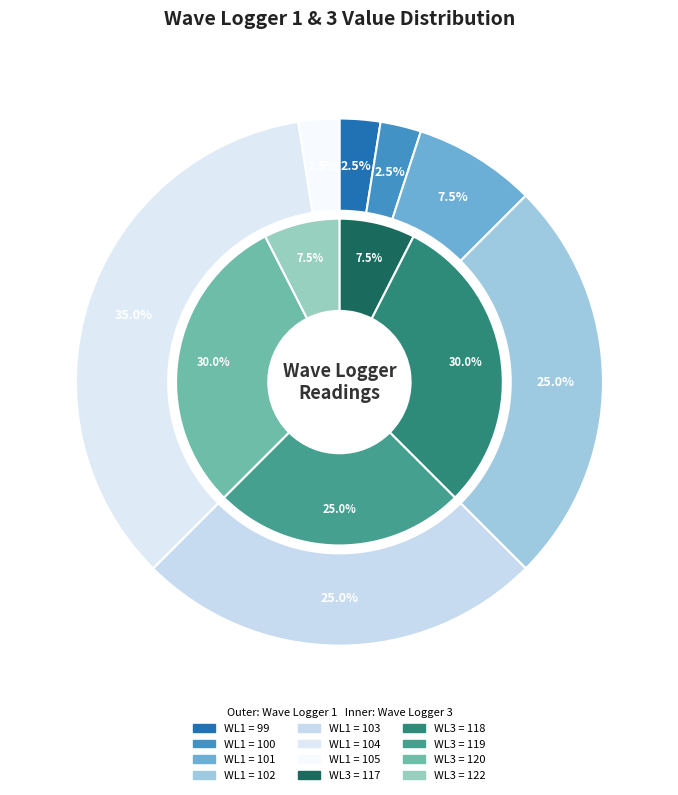

Is it true that 10 is 1% of the pie?

False